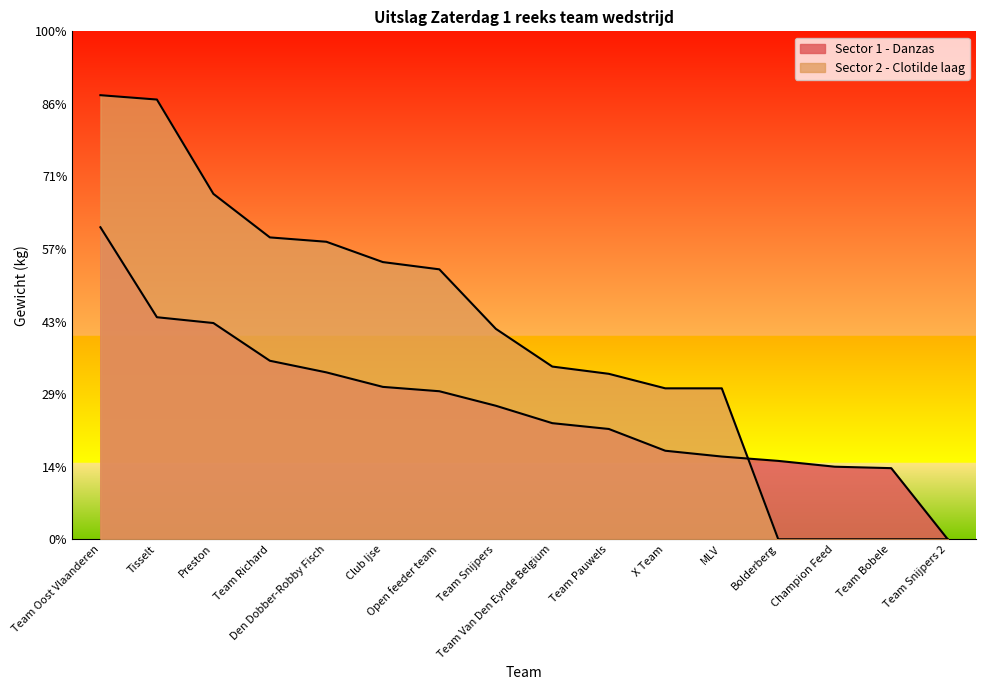

What value does the Sector 2 - Clotilde laag series have at Team Van Den Eynde Belgium?

2.4